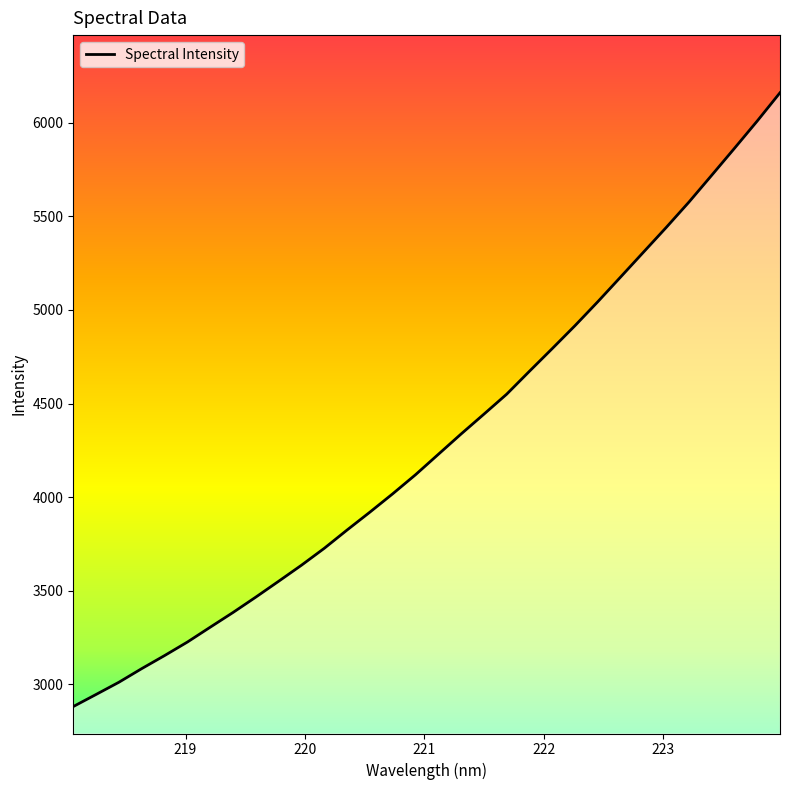

True or false: the data has more than 0 interior local peaks.

False